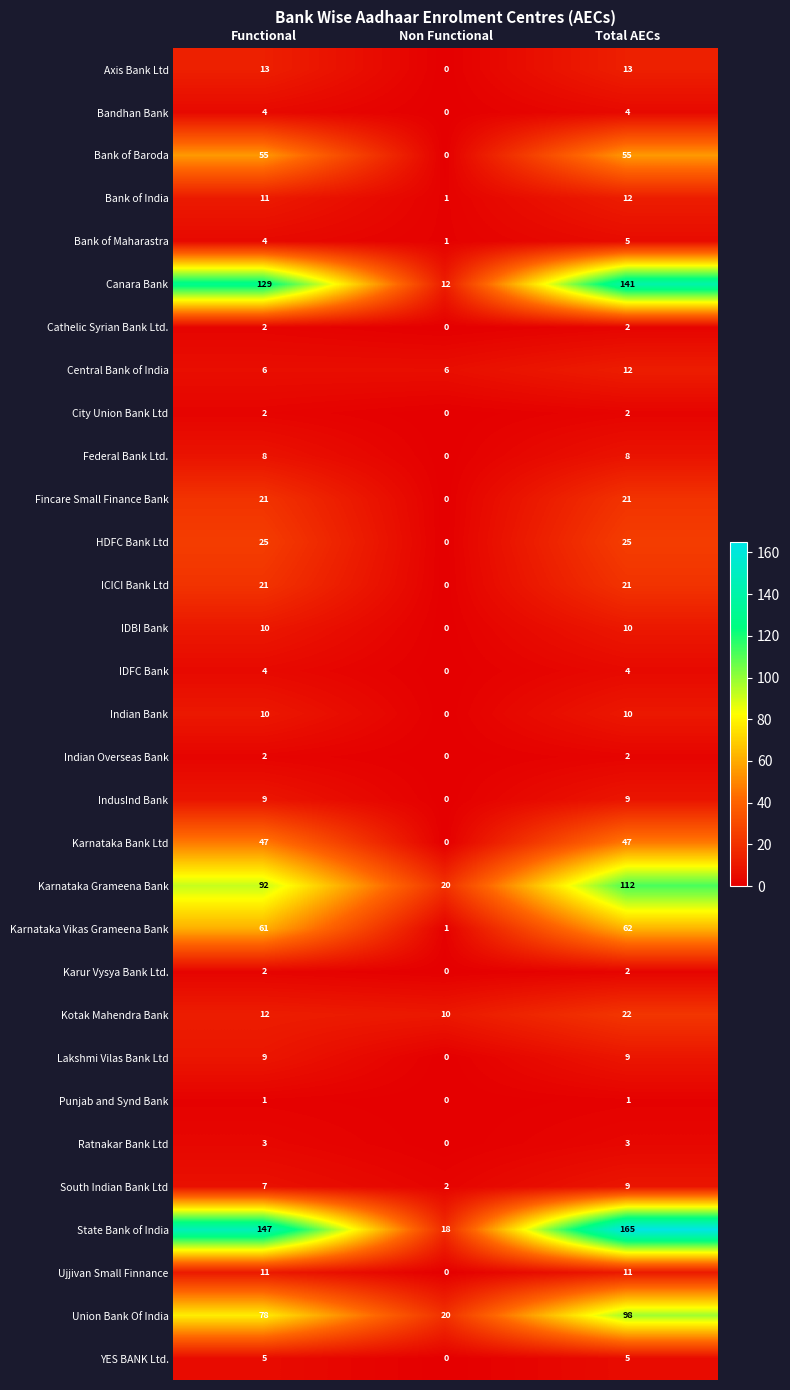

Read the Cathelic Syrian Bank Ltd. value at Total AECs.

2